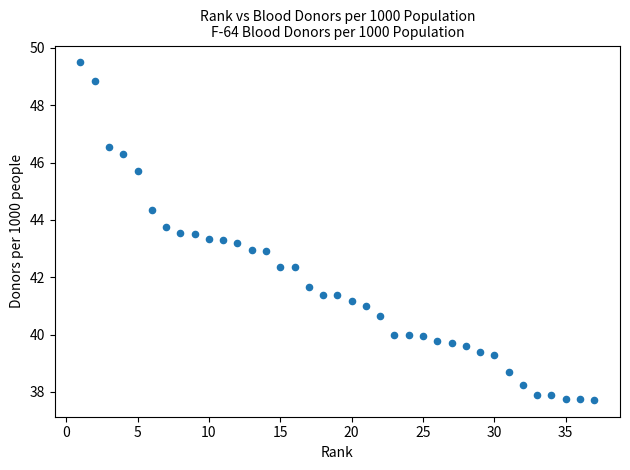

What is the range of X values (max minus min)?

36.0